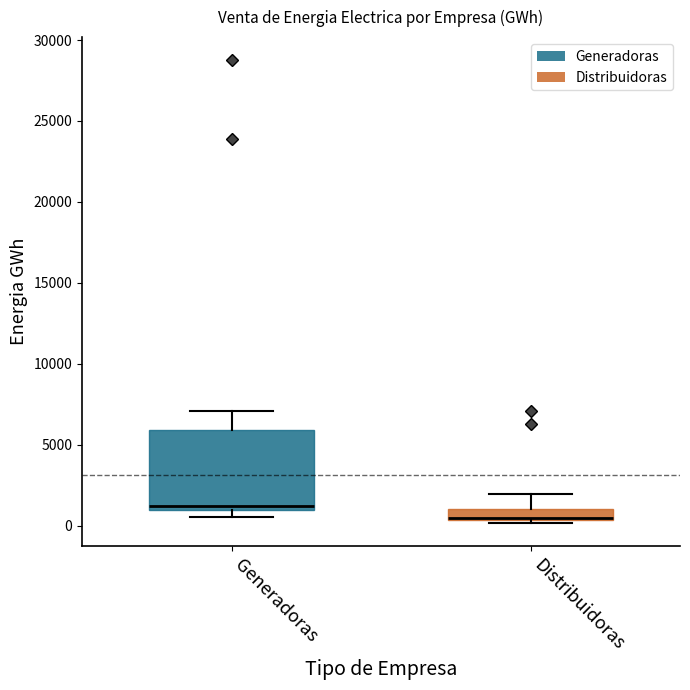

Where is the upper edge of the box for Generadoras on the y-axis? The values are not printed on the chart, so give them approximately, as read against the axis.

6000